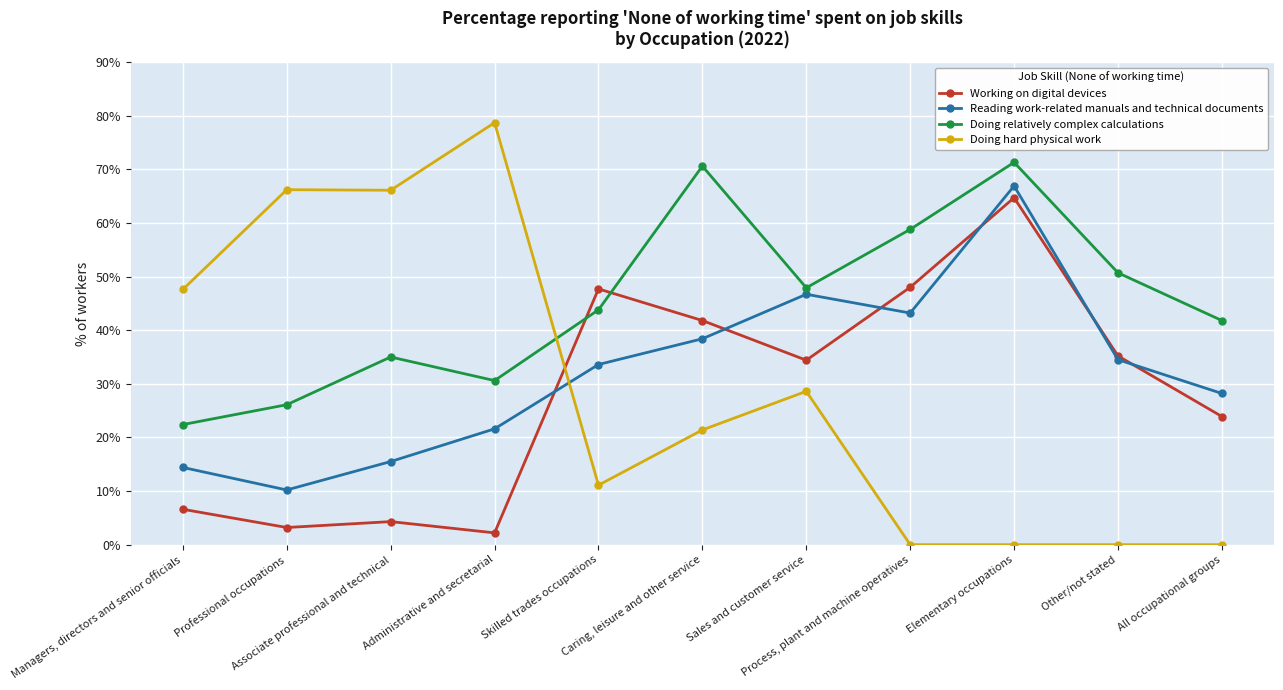

True or false: Doing relatively complex calculations has more than 0 points higher than both neighbors.

True